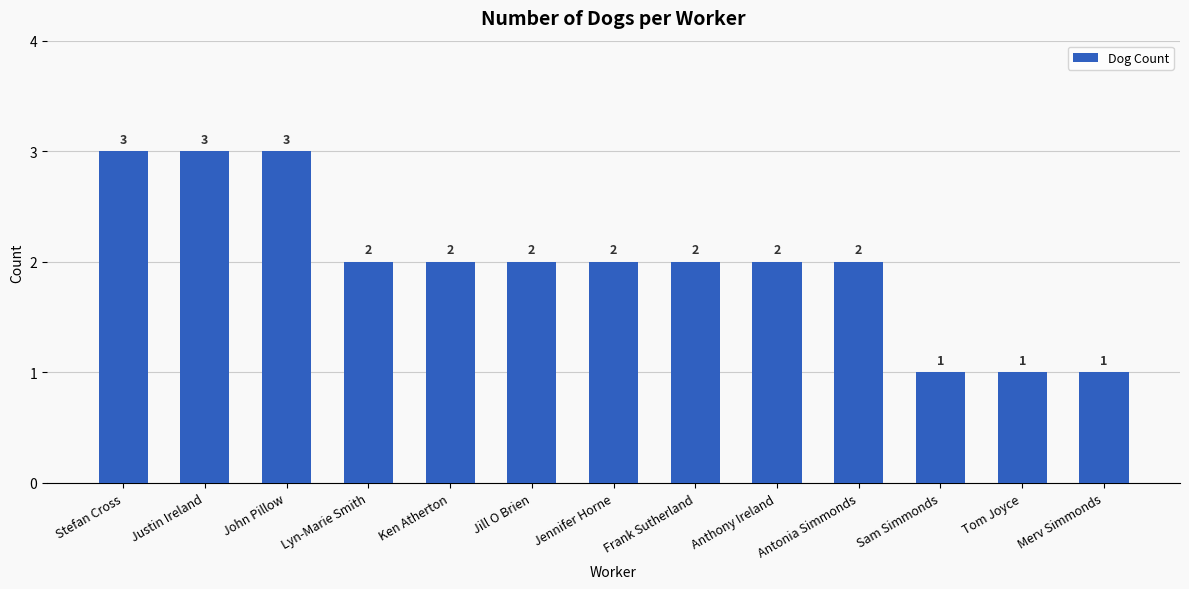

How many bars are there in total?

13